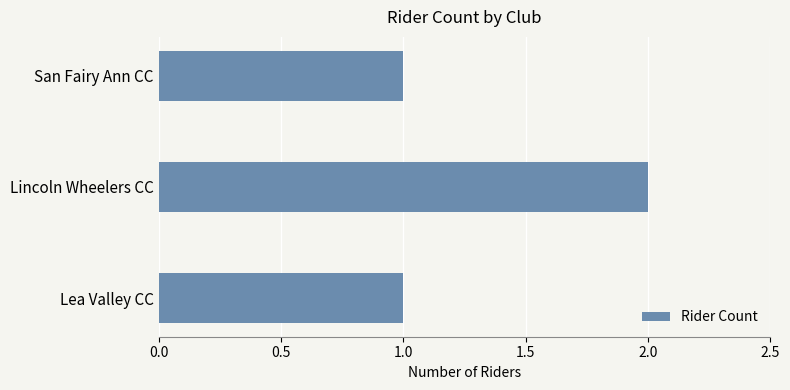

What is the sum of all values?

4